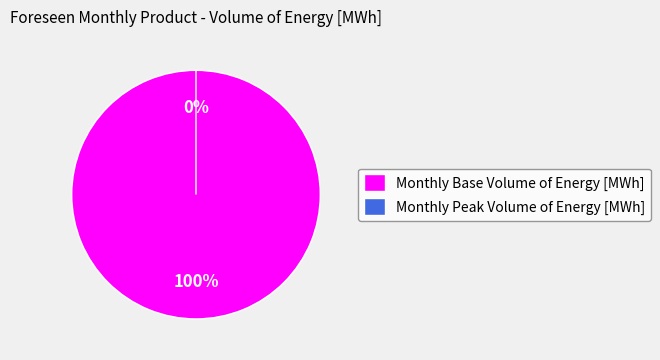

To the nearest percent, what portion does Monthly Base Volume of Energy [MWh] represent?

100%